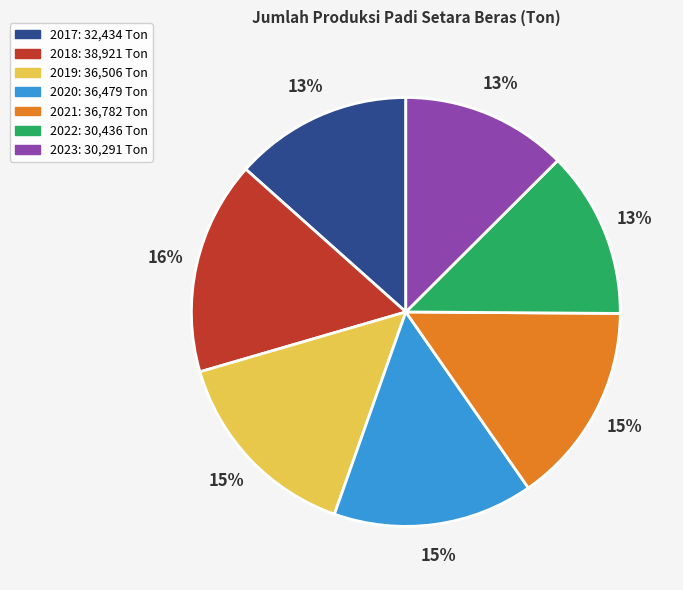

To the nearest percent, what is the average slice percentage?

14%